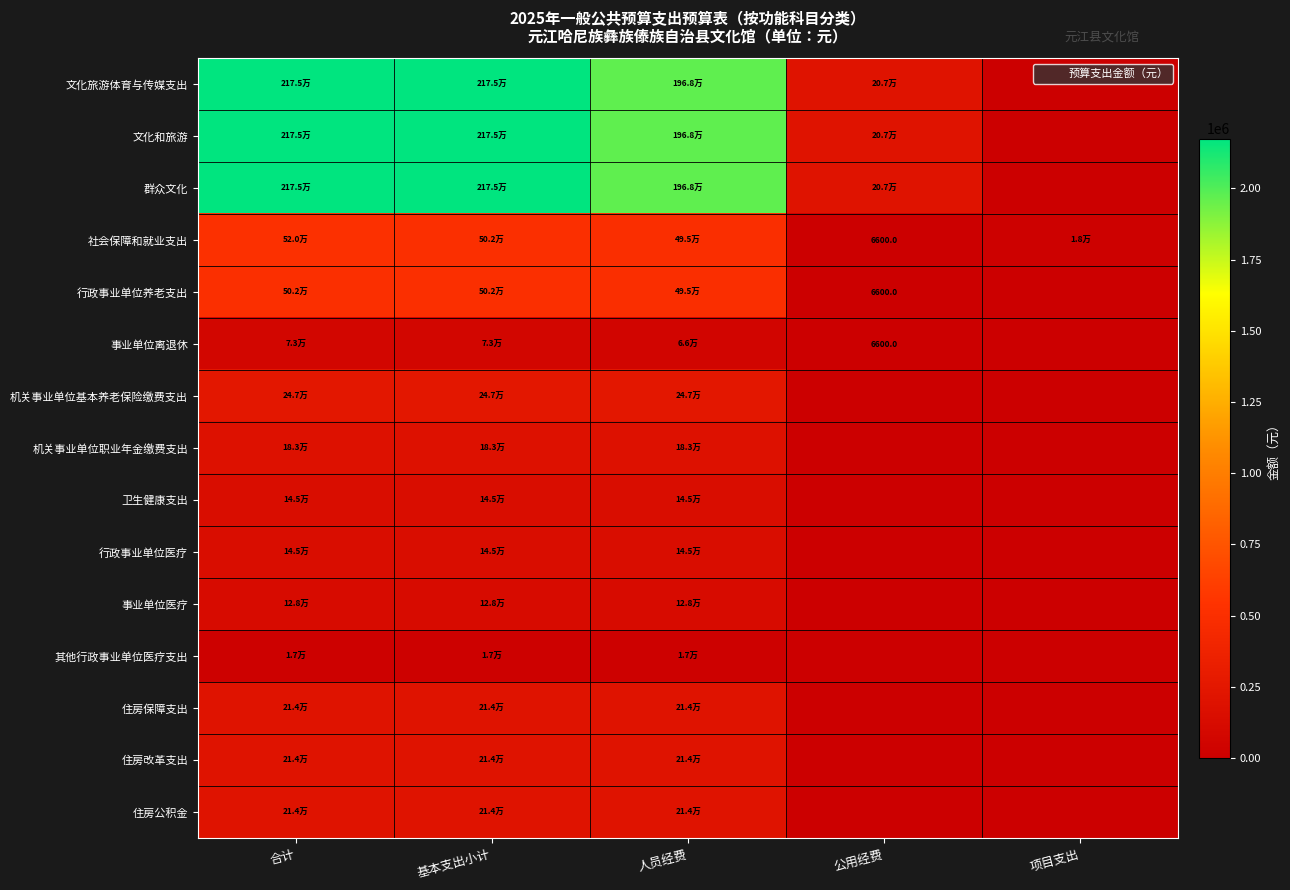

Where does the 社会保障和就业支出 series first go above 495434?

合计